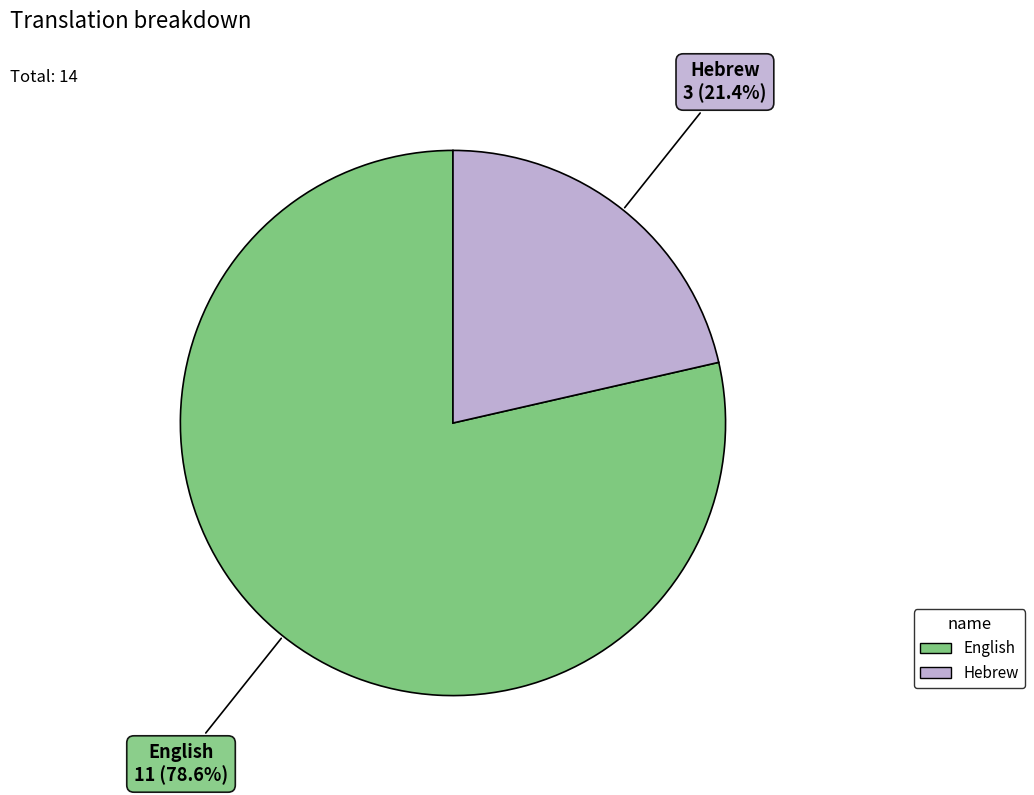

To the nearest percent, what is the average slice percentage?

50%